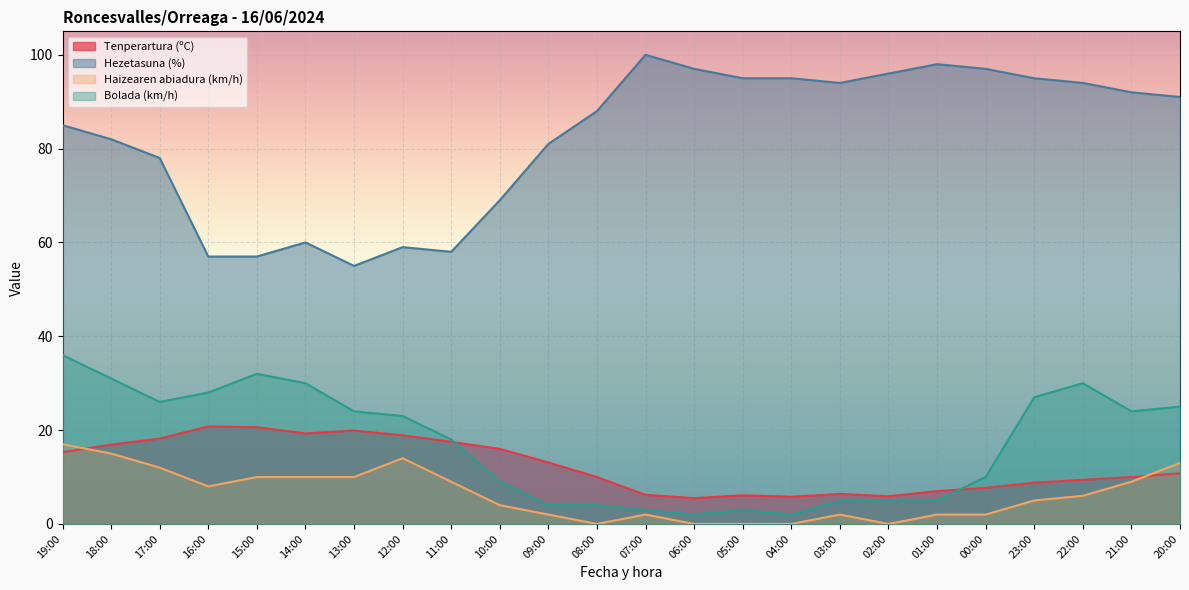

Where is the first local minimum for Hezetasuna (%)?

13:00